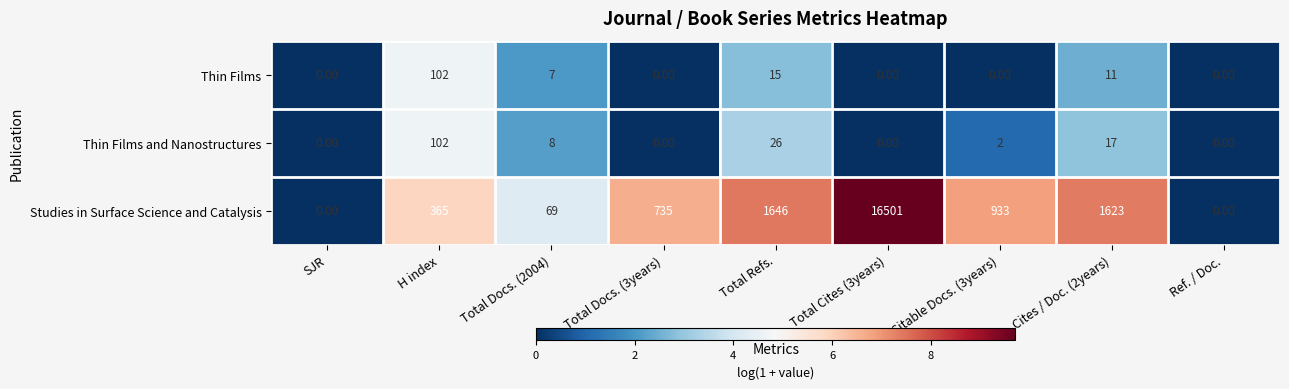

Between Total Refs. and Total Cites (3years), which series saw the biggest shift?

Studies in Surface Science and Catalysis